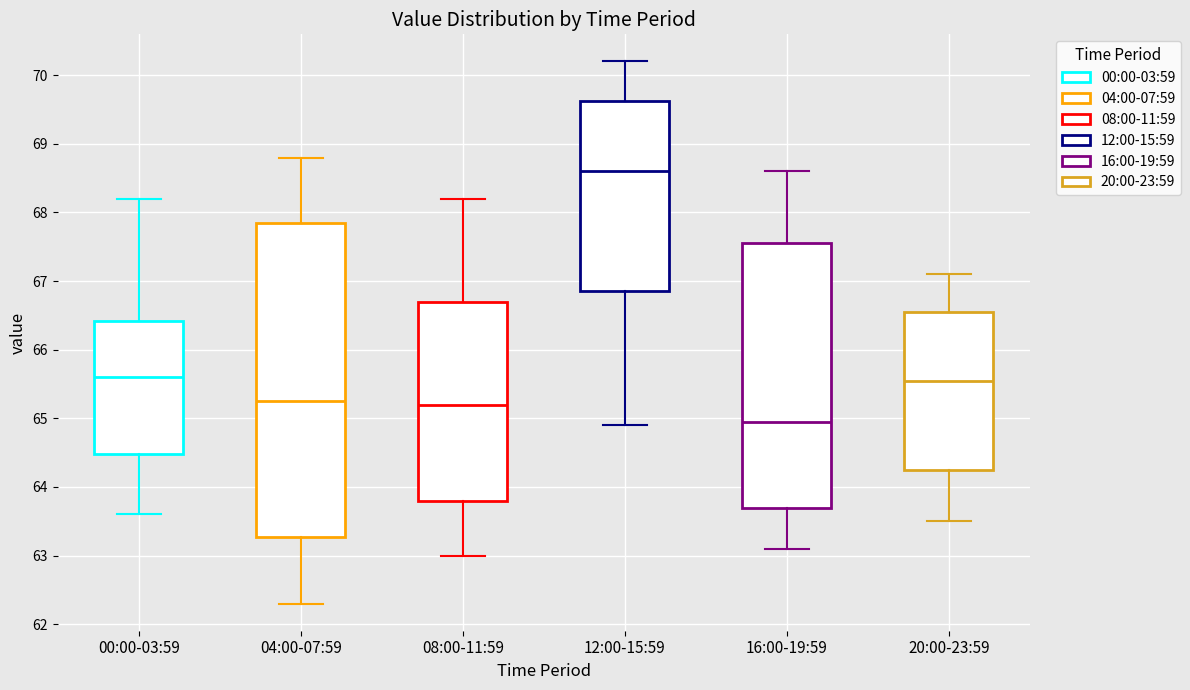

Comparing the boxes themselves (not the whiskers), which one is the tallest?

04:00-07:59